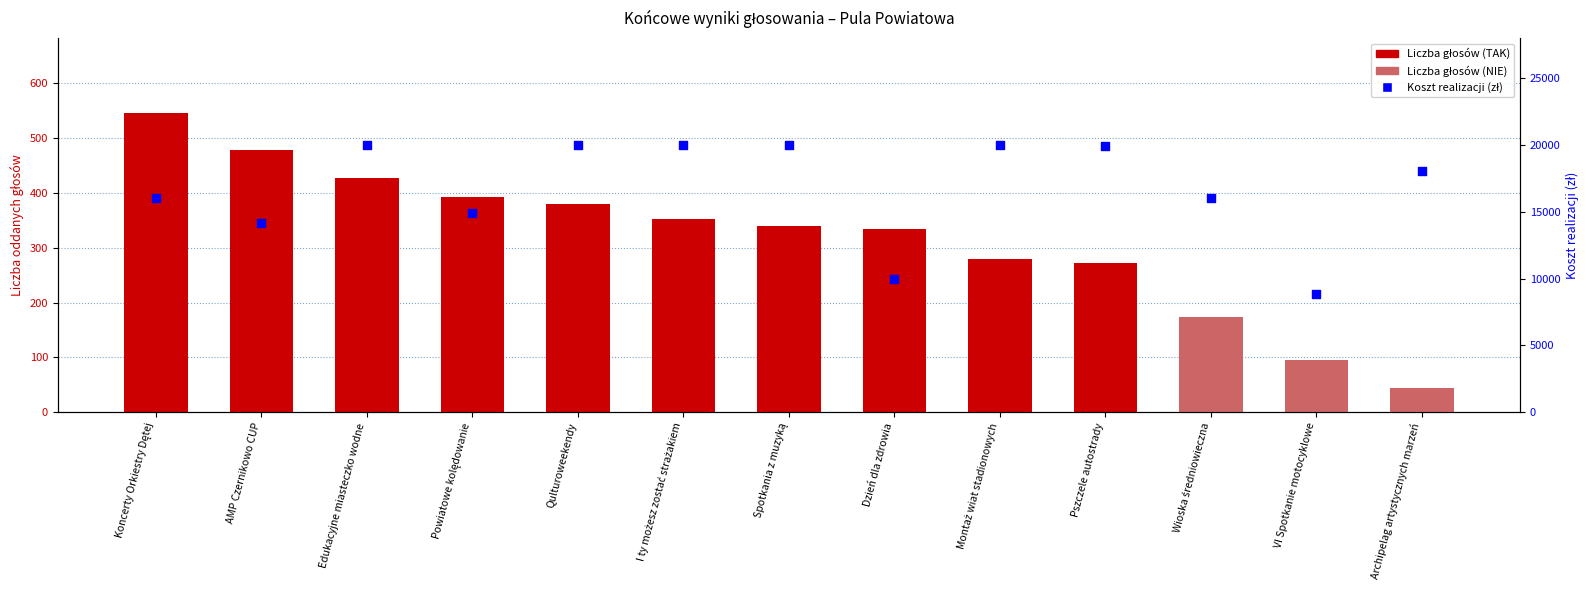

At which category is the sum across all series the highest?

Edukacyjne miasteczko wodne